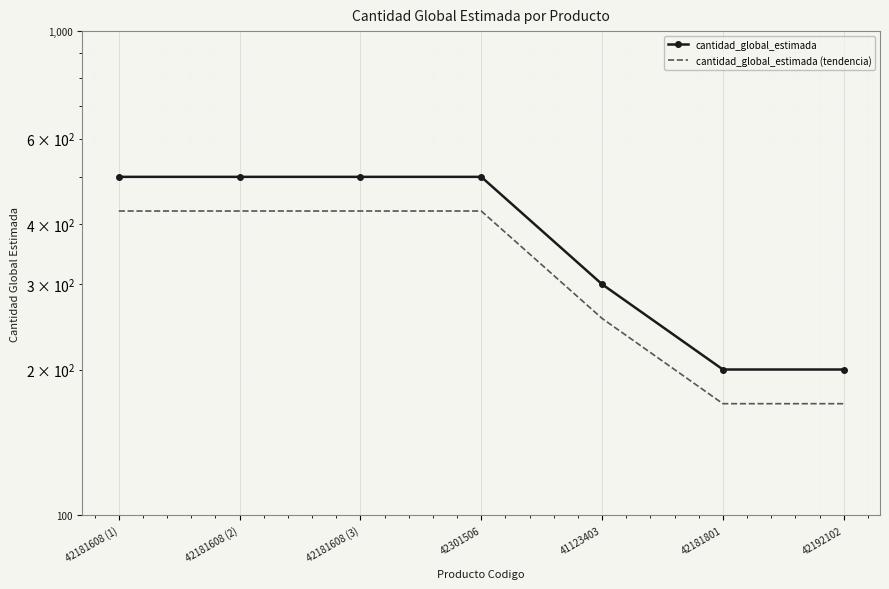

True or false: cantidad_global_estimada (tendencia) and cantidad_global_estimada intersect in this chart.

False